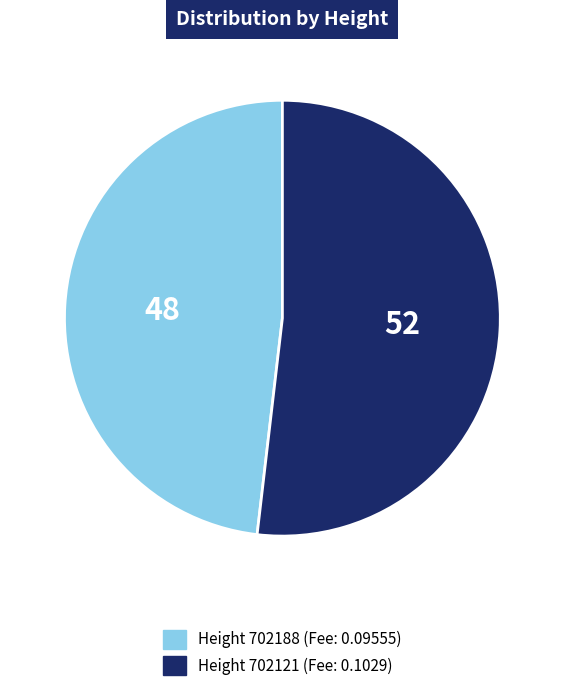

Is there any slice that represents more than half of the pie?

Yes